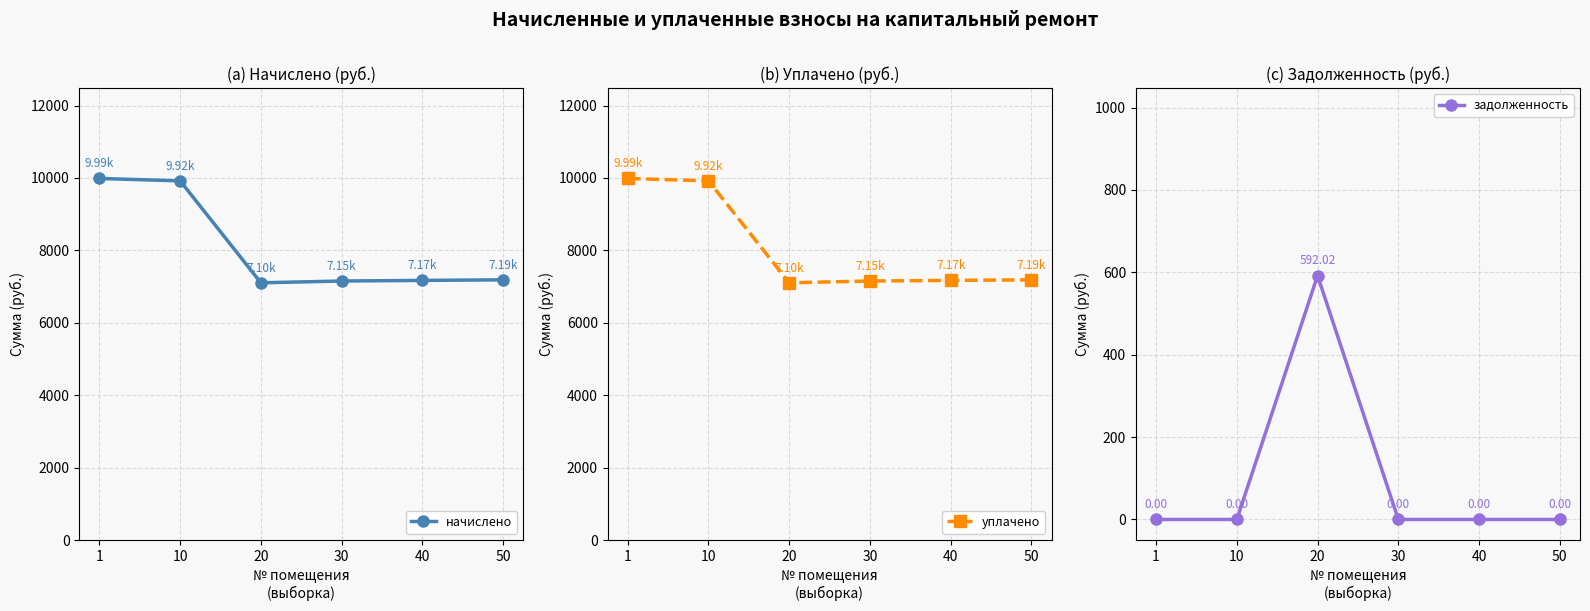

What is the maximum value shown in the chart?

9985.9